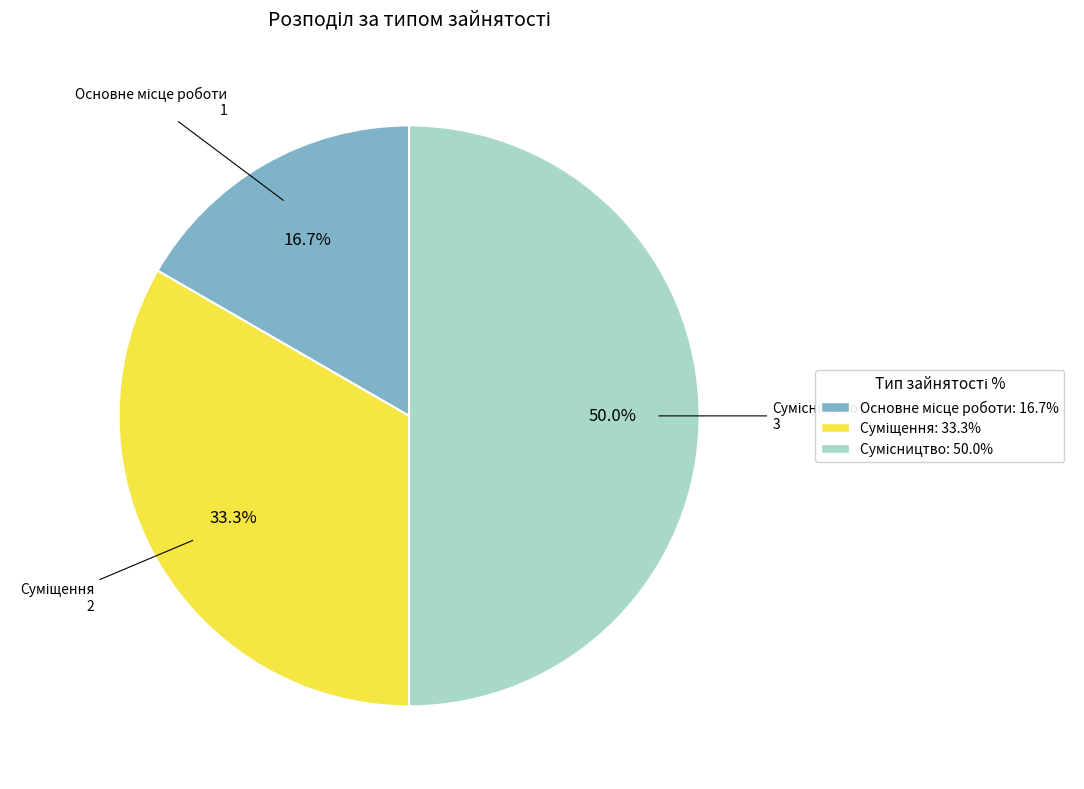

How many segments does this pie chart have?

3